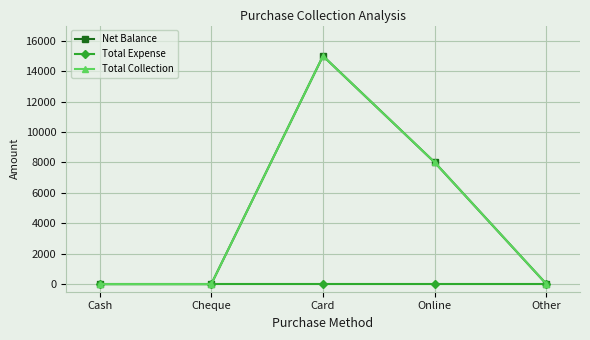

True or false: Net Balance has a value of 0 at Cheque.

True